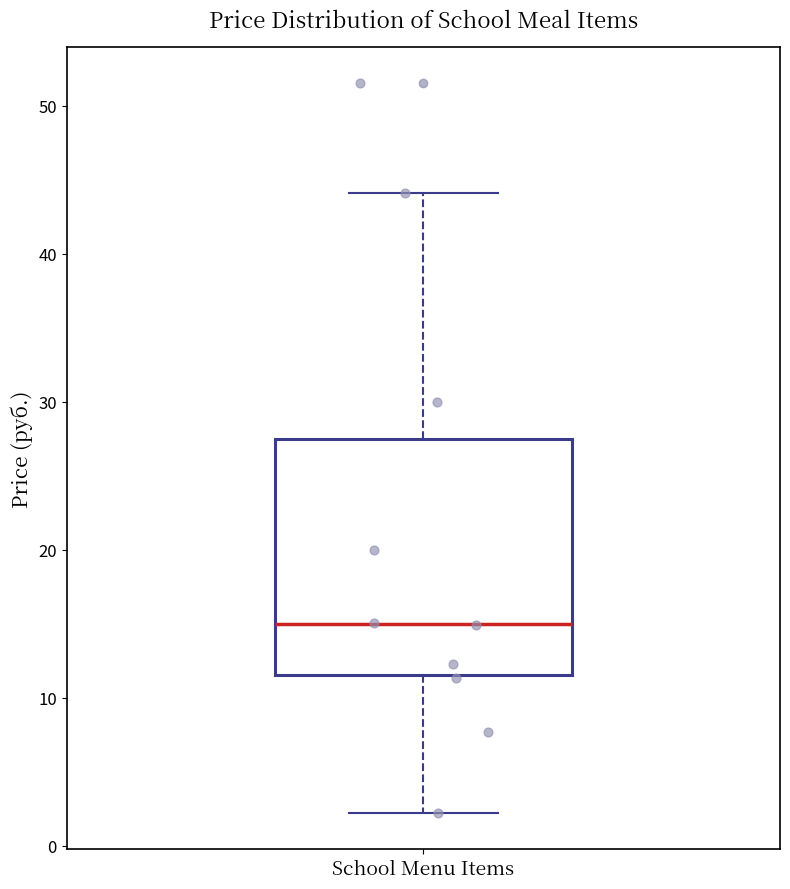

Read this box plot against the y-axis: the position of the median line, the range covered by the box, and the ends of both whiskers. The values are not printed on the chart, so give them approximately, as read against the axis.

median 15, box 12 to 27, whiskers 2 to 44